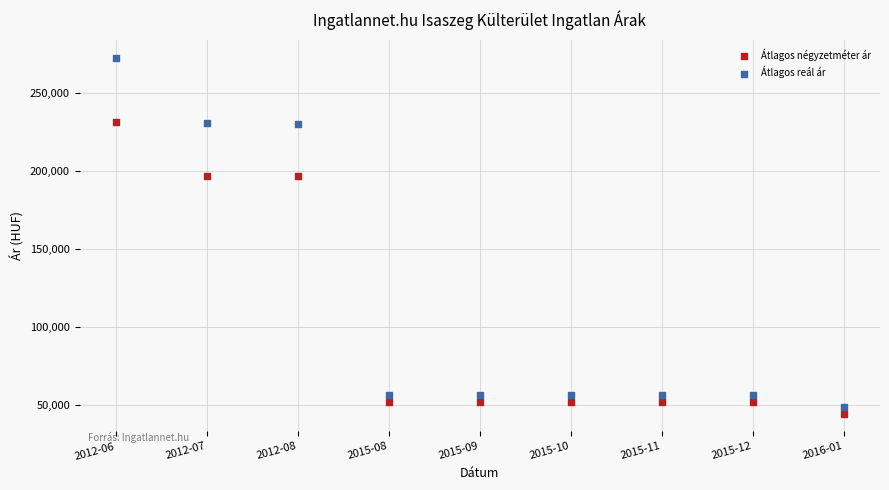

Which series has the largest Y range (max minus min)?

Átlagos reál ár